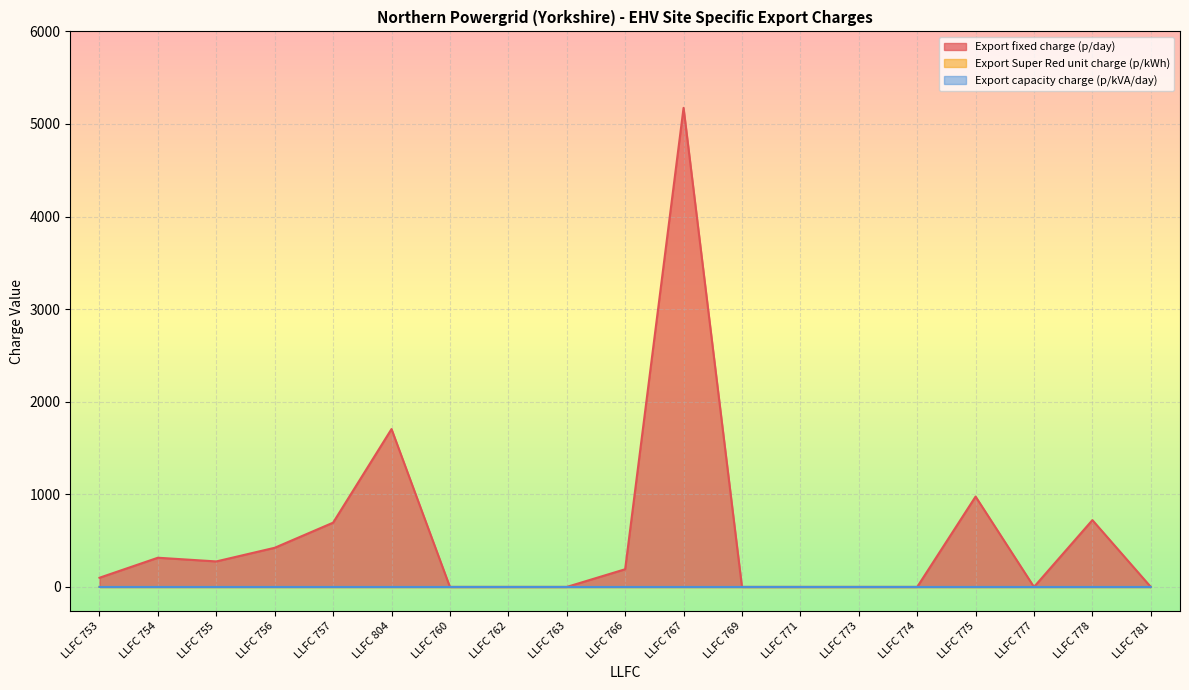

How many lines are shown in the chart?

3